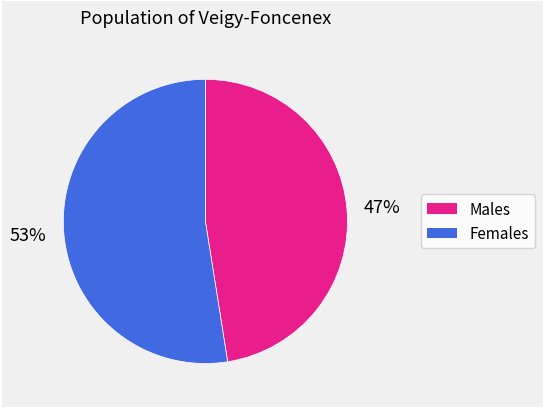

To the nearest percent, what is the average slice percentage?

50%